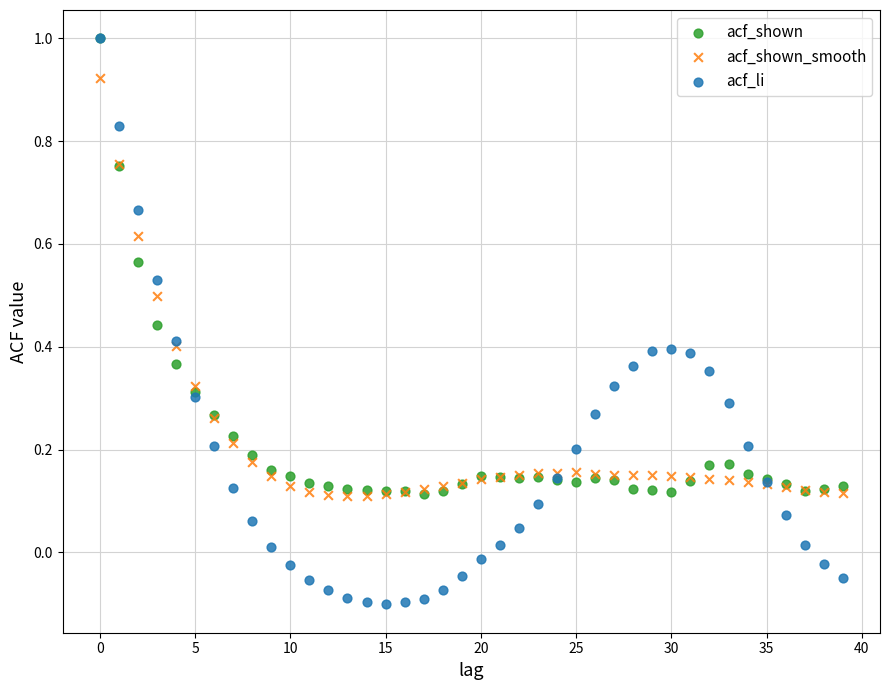

Which series reaches the minimum Y coordinate?

acf_li